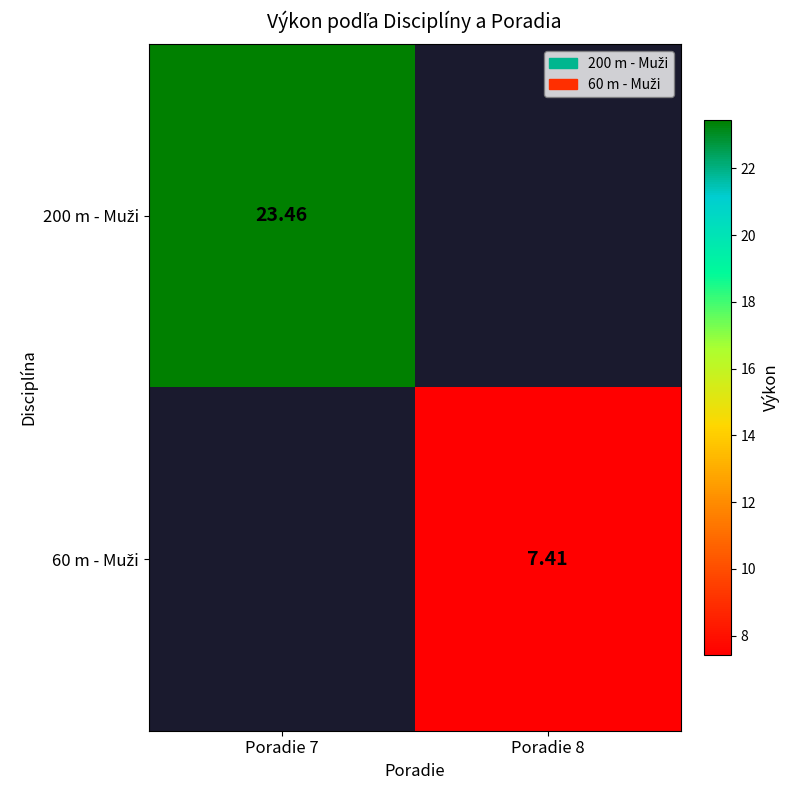

True or false: 60 m - Muži has a value of 7.4 at Poradie 8.

True